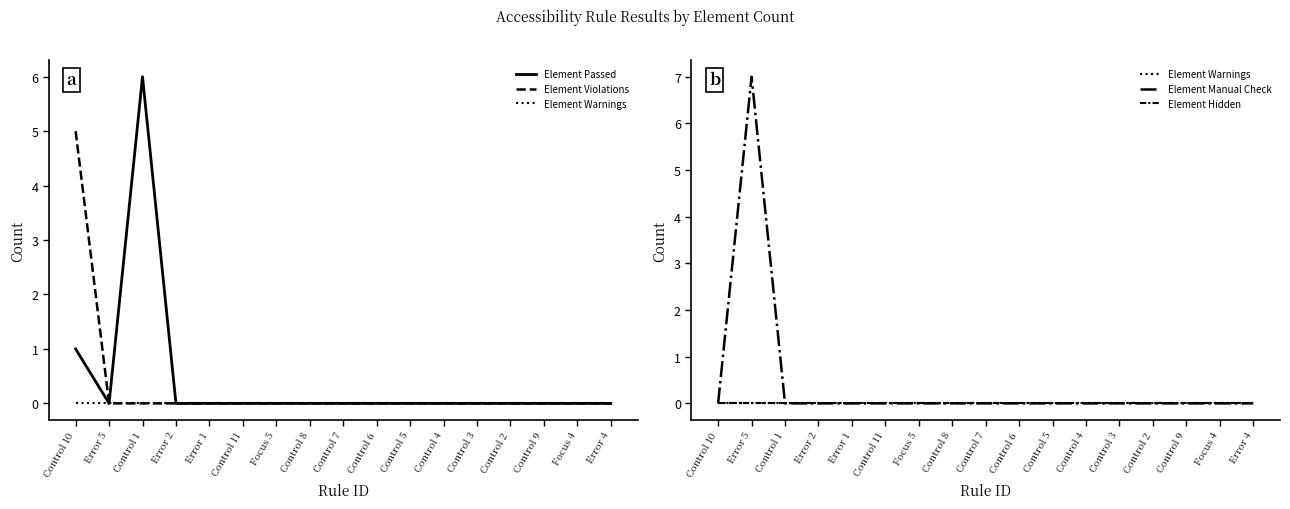

What position from the right is Control 4?

6